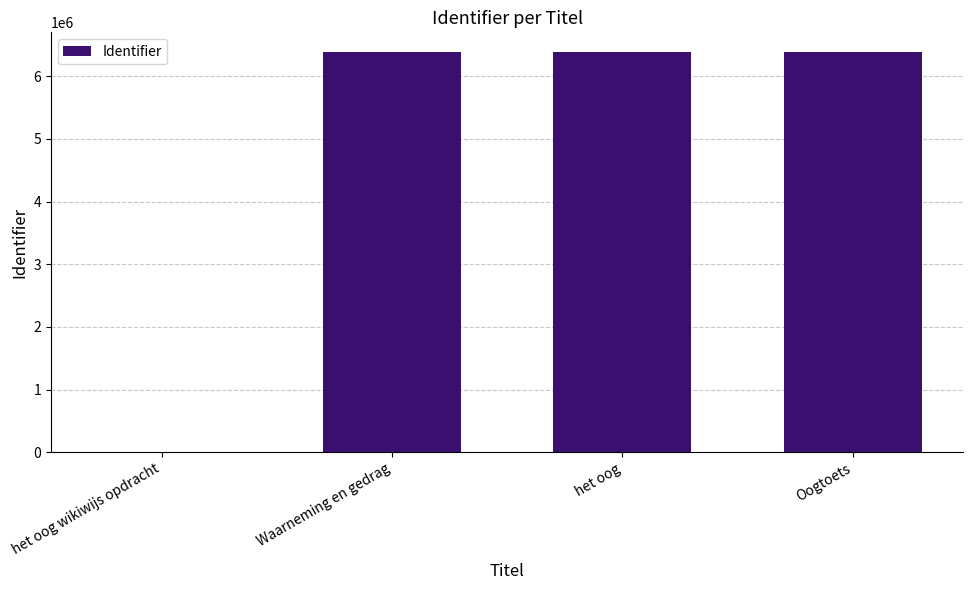

What is the maximum value shown in the chart?

6383598